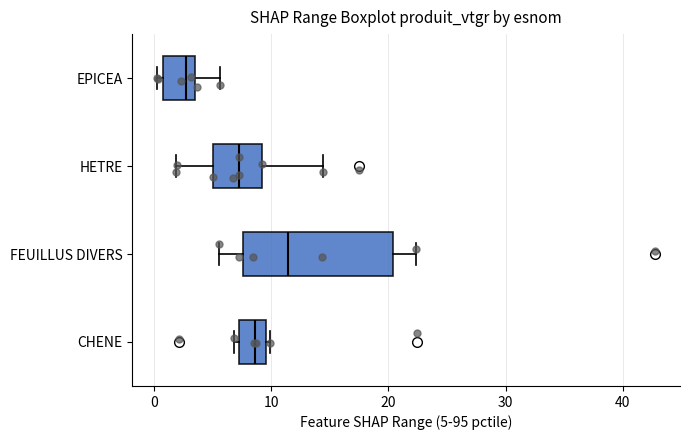

Where does the left whisker of the box for FEUILLUS DIVERS end on the x-axis? The values are not printed on the chart, so give them approximately, as read against the axis.

6